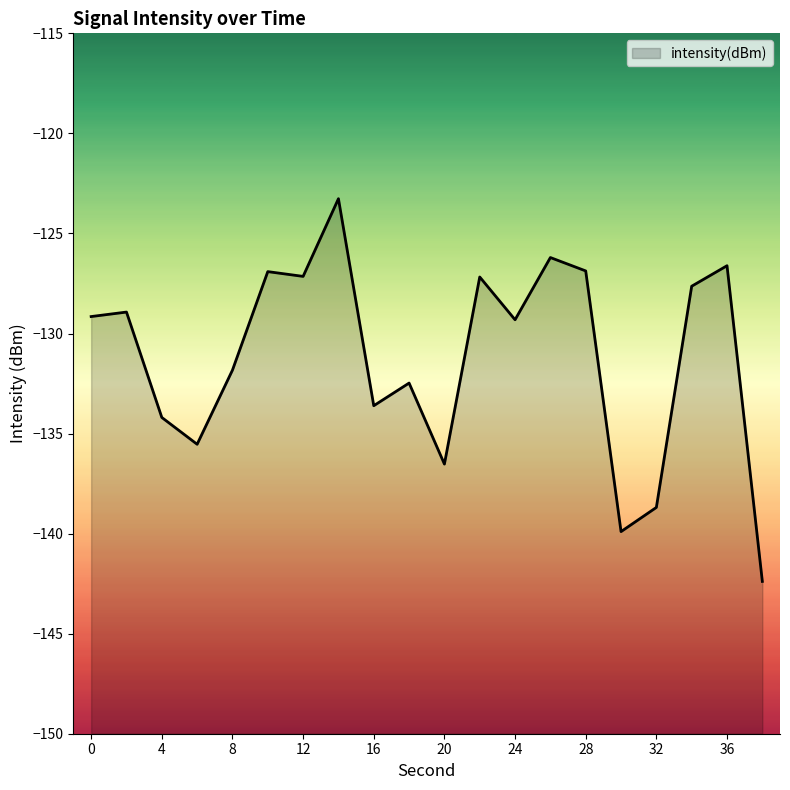

Does the chart have visible grid lines?

No